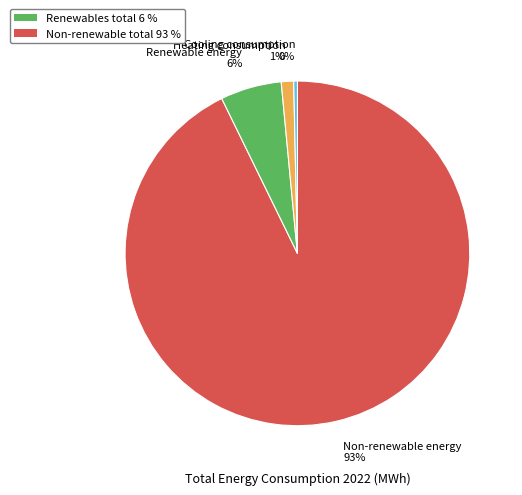

Is there a majority slice in this chart?

Yes